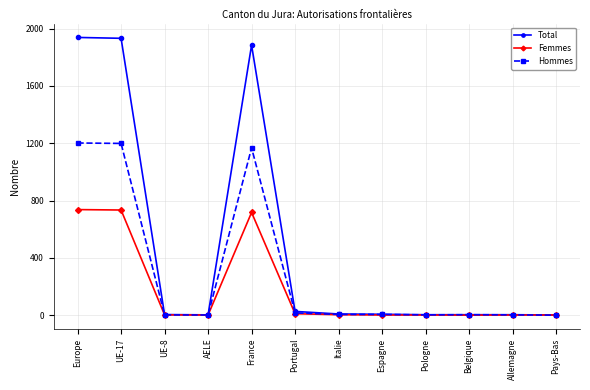

At how many categories does at least one series exceed 1820?

3